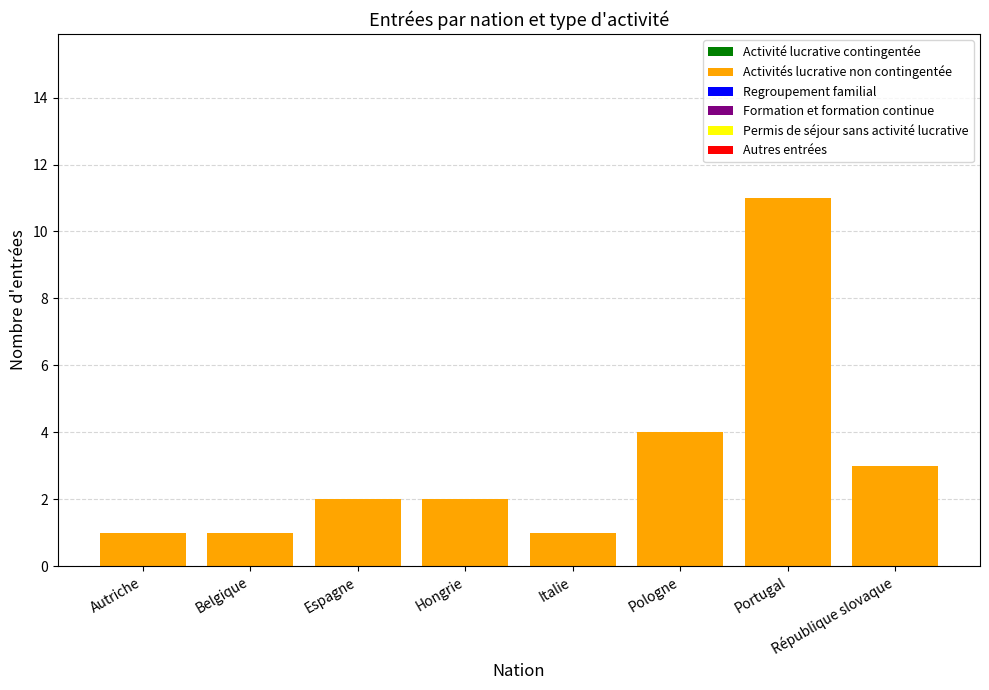

What position from the left is Italie?

5